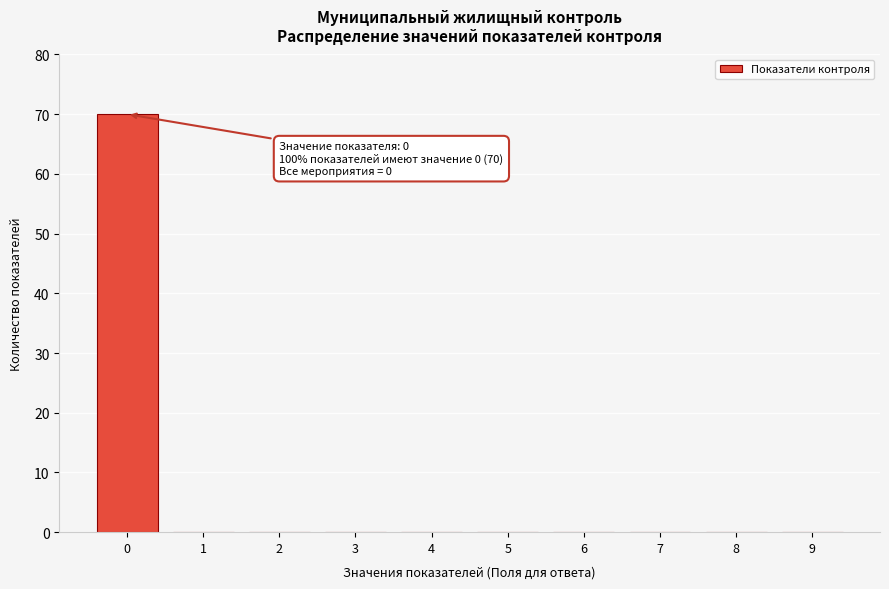

Reading left to right, transcribe all the data shown in this chart.

0=70	1=0	2=0	3=0	4=0	5=0	6=0	7=0	8=0	9=0